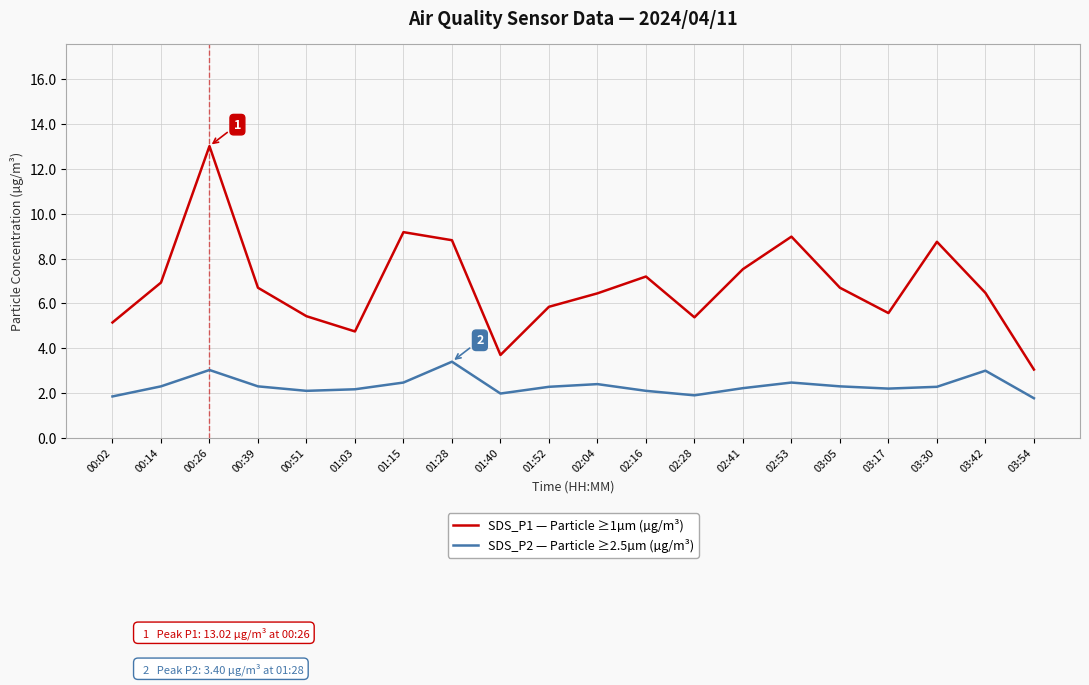

What is the maximum value for SDS_P1 — Particle ≥1µm (µg/m³)?

13.0